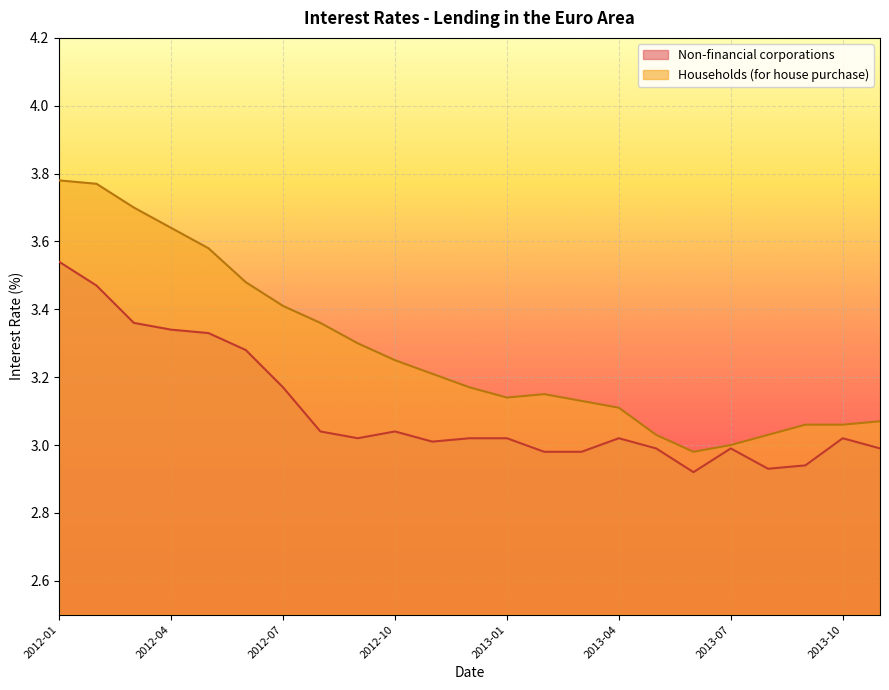

List the series in order of their overall mean, highest first.

Households (for house purchase), Non-financial corporations